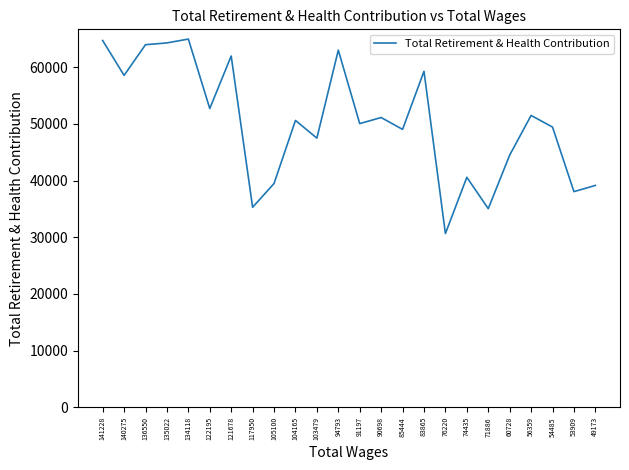

The value at 71886 is 35050. True or false?

True